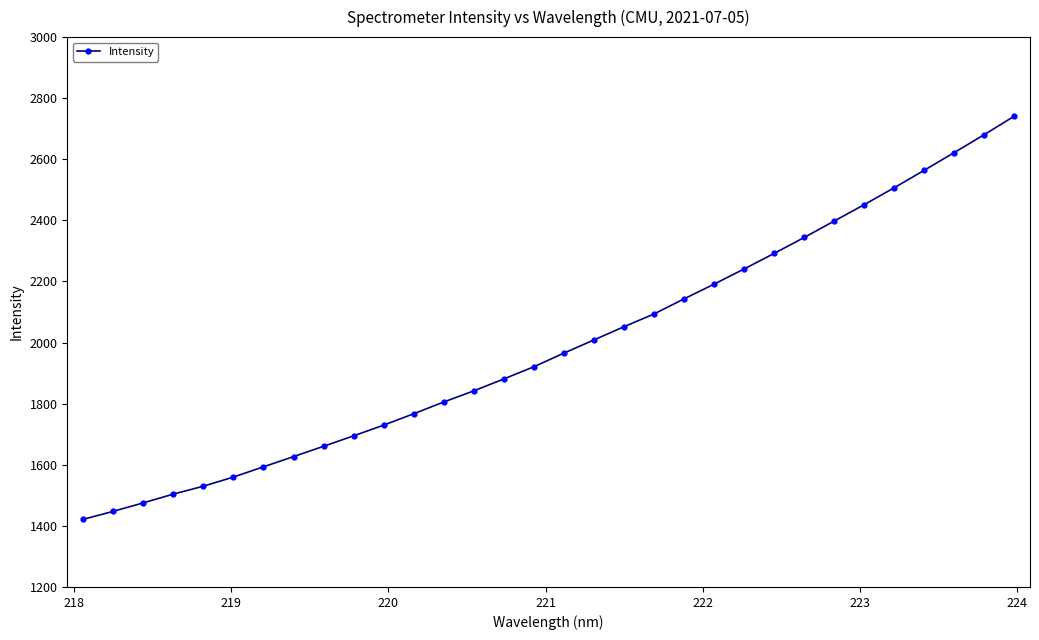

Reading left to right, extract all data points from this chart.

1421.2	1447.5	1475.2	1503.9	1529.8	1559.8	1593.3	1626.7	1660.5	1694.8	1729.8	1767.1	1805.6	1842.0	1881.0	1921.0	1965.6	2008.8	2052.1	2093.8	2143.1	2191.4	2241.1	2292.0	2344.1	2397.9	2451.6	2507.0	2564.1	2622.1	2680.8	2741.3